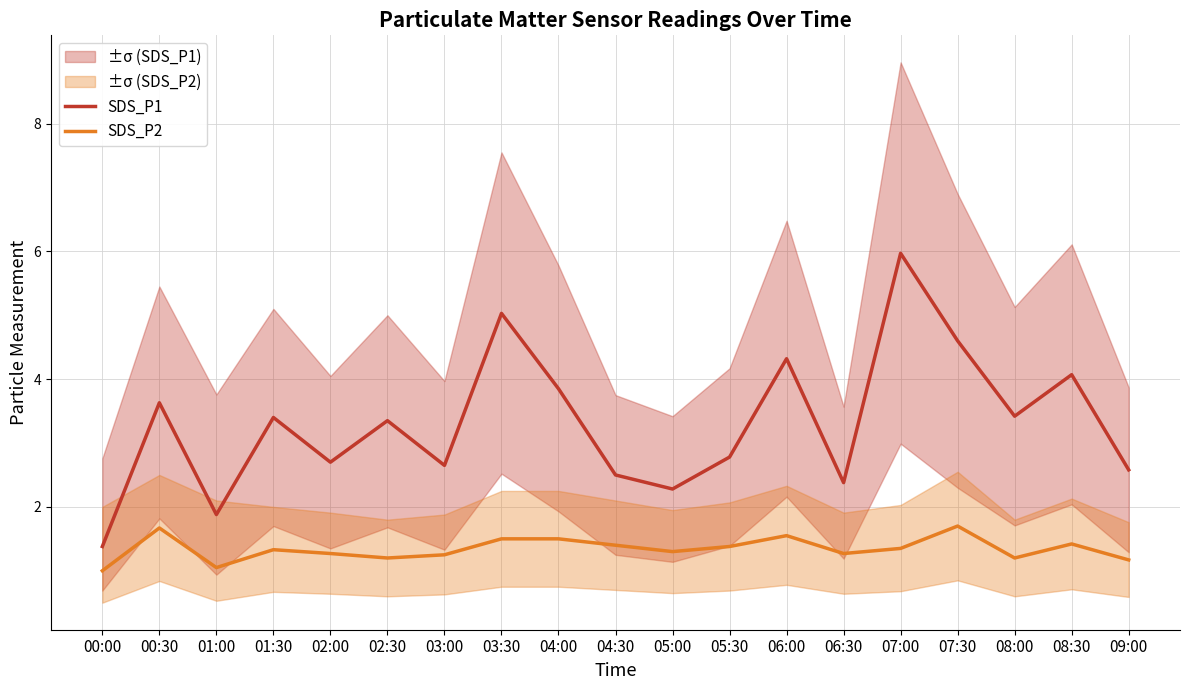

Reading left to right, extract all data points from this chart.

SDS_P1: 00:00=1.4	00:30=3.6	01:00=1.9	01:30=3.4	02:00=2.7	02:30=3.4	03:00=2.6	03:30=5.0	04:00=3.9	04:30=2.5	05:00=2.3	05:30=2.8	06:00=4.3	06:30=2.4	07:00=6.0	07:30=4.6	08:00=3.4	08:30=4.1	09:00=2.6
SDS_P2: 00:00=1.0	00:30=1.7	01:00=1.1	01:30=1.3	02:00=1.3	02:30=1.2	03:00=1.2	03:30=1.5	04:00=1.5	04:30=1.4	05:00=1.3	05:30=1.4	06:00=1.6	06:30=1.3	07:00=1.4	07:30=1.7	08:00=1.2	08:30=1.4	09:00=1.2